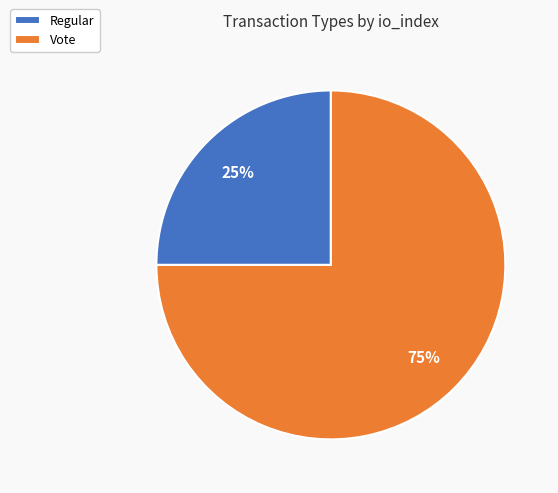

Do Regular and Vote together represent more than half of the pie?

Yes